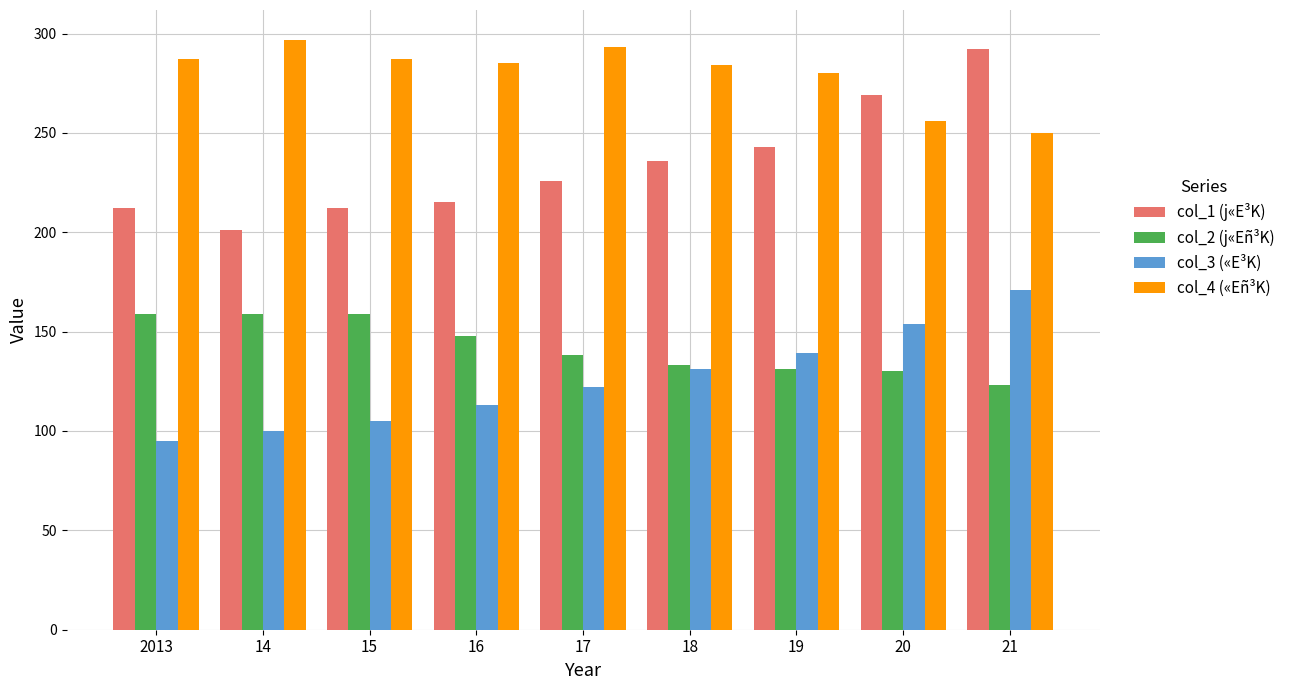

The value of col_3 («E³K) at 14 is 100. True or false?

True